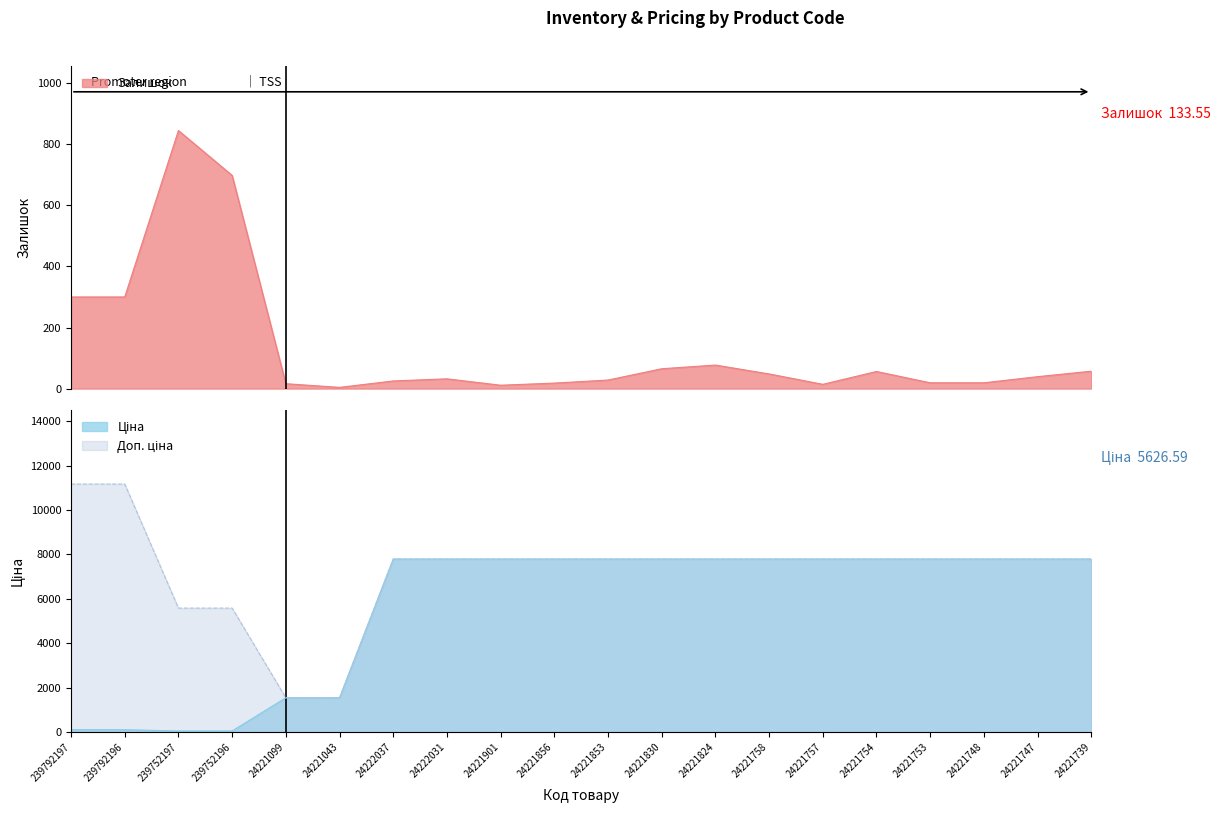

Rank the series by their maximum value, from lowest to highest.

Залишок, Ціна, Доп. ціна